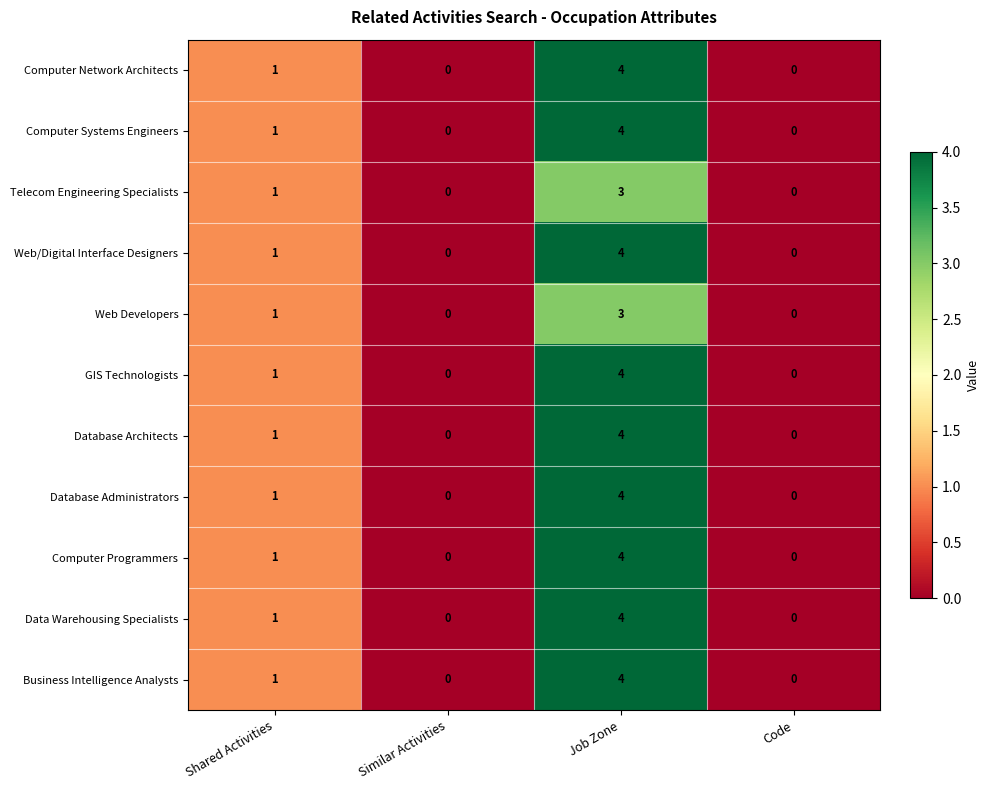

What is the sum of the Computer Network Architects values at Job Zone and Similar Activities?

4